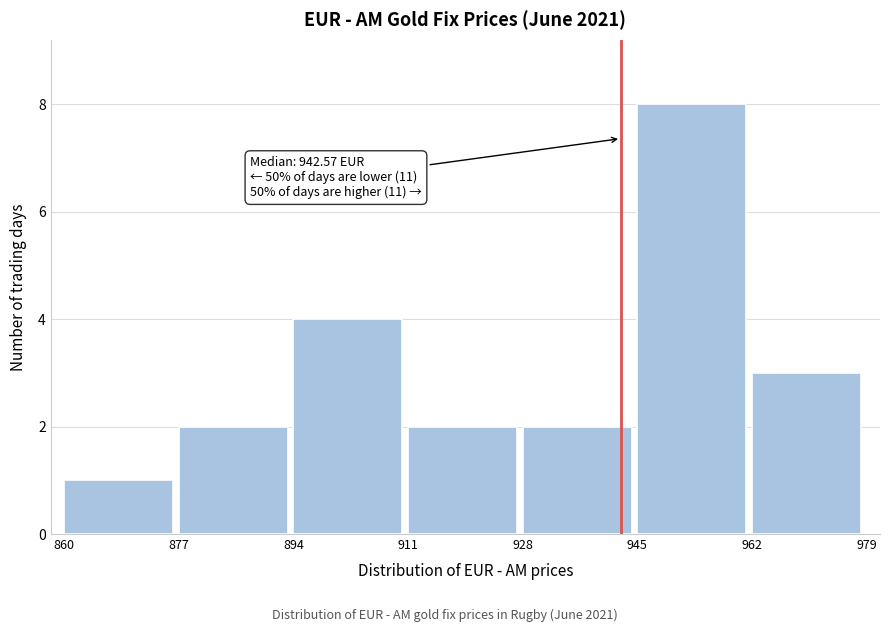

Which range on the x-axis has the tallest bar?

945 to 962